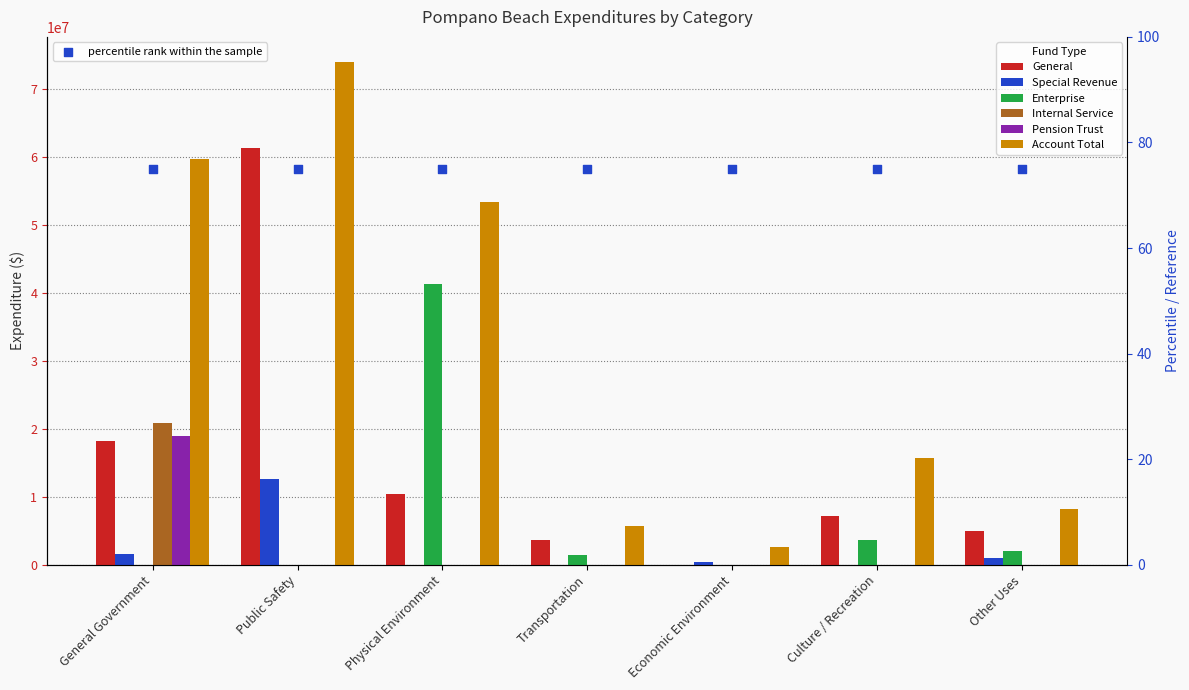

At which category is the sum across all series the highest?

Public Safety